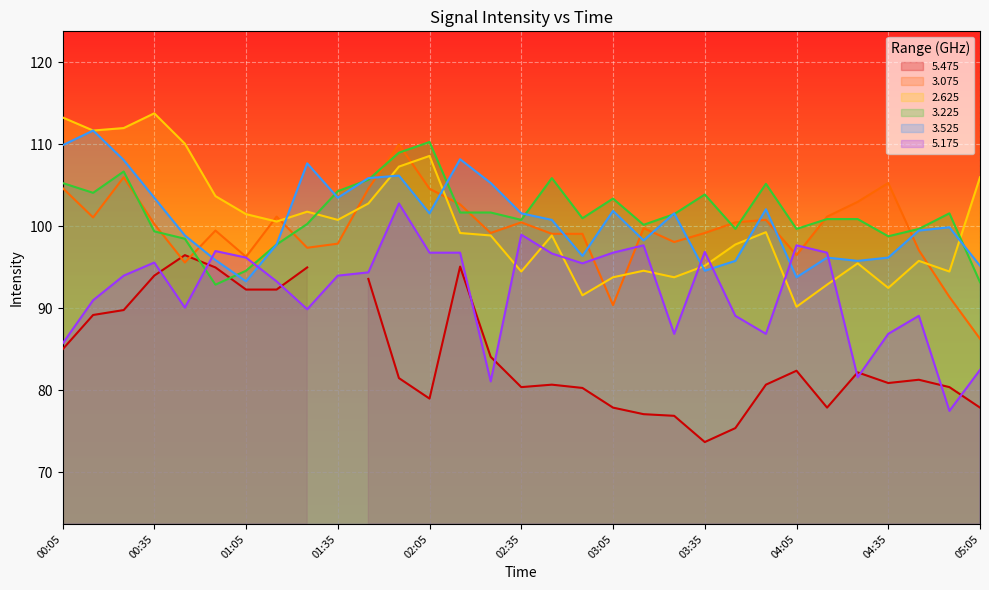

What is the lowest value of the   5.175 series?

77.5